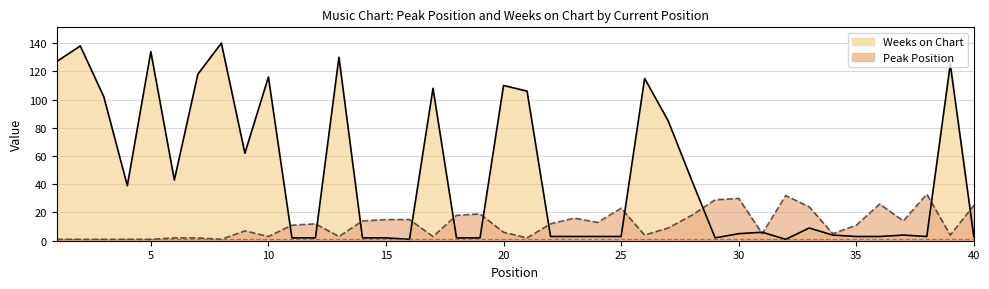

True or false: Peak Position and Weeks on Chart intersect in this chart.

True